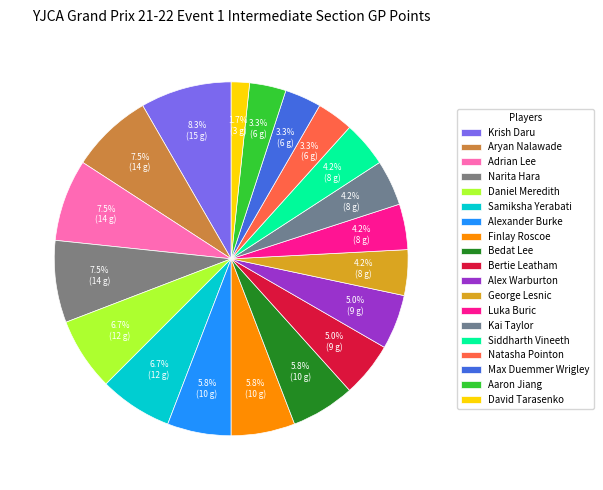

What portion of the pie excludes Kai Taylor?

95.8%